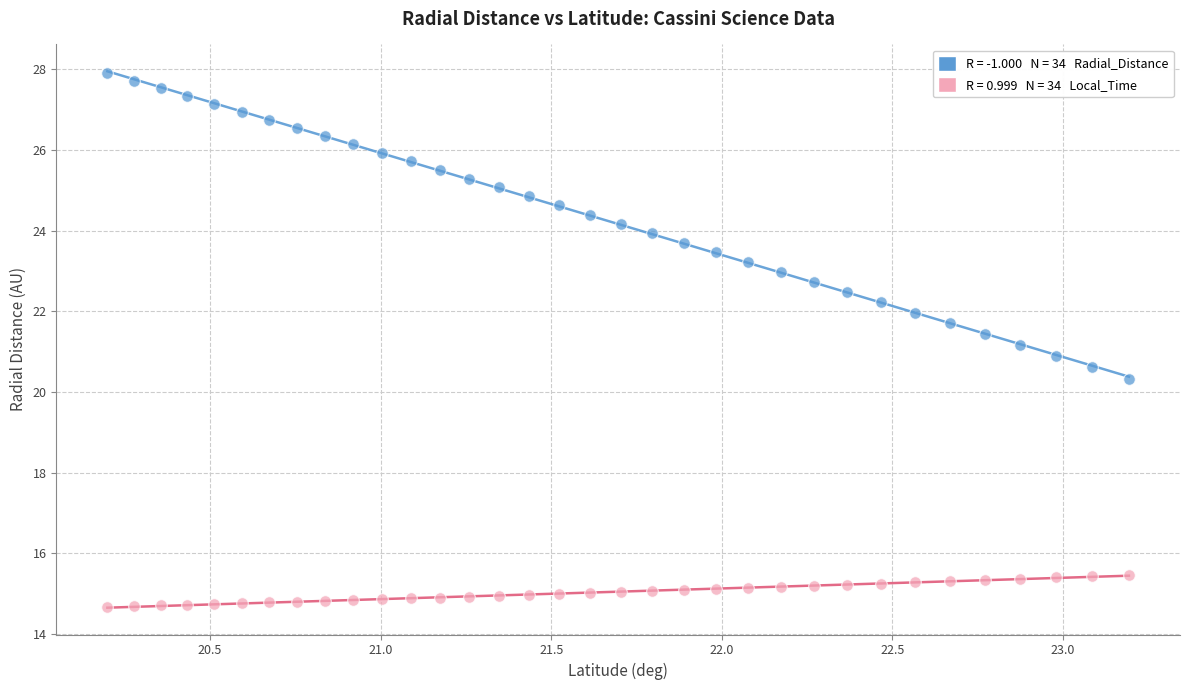

Across all data points, what is the range of X values (max minus min)?

3.0